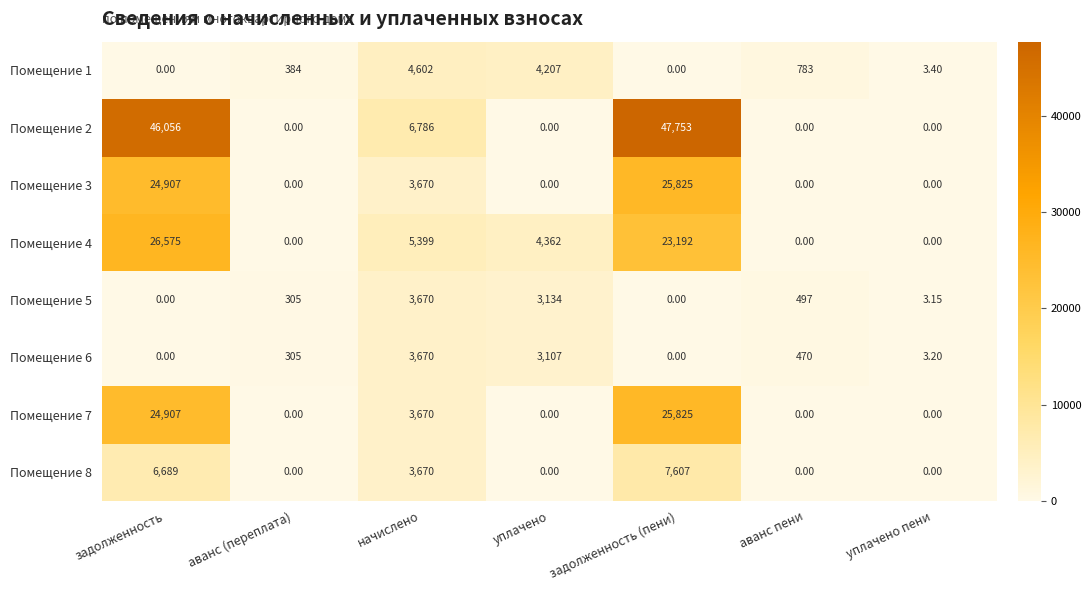

What is the total value across all series at начислено?

35137.0